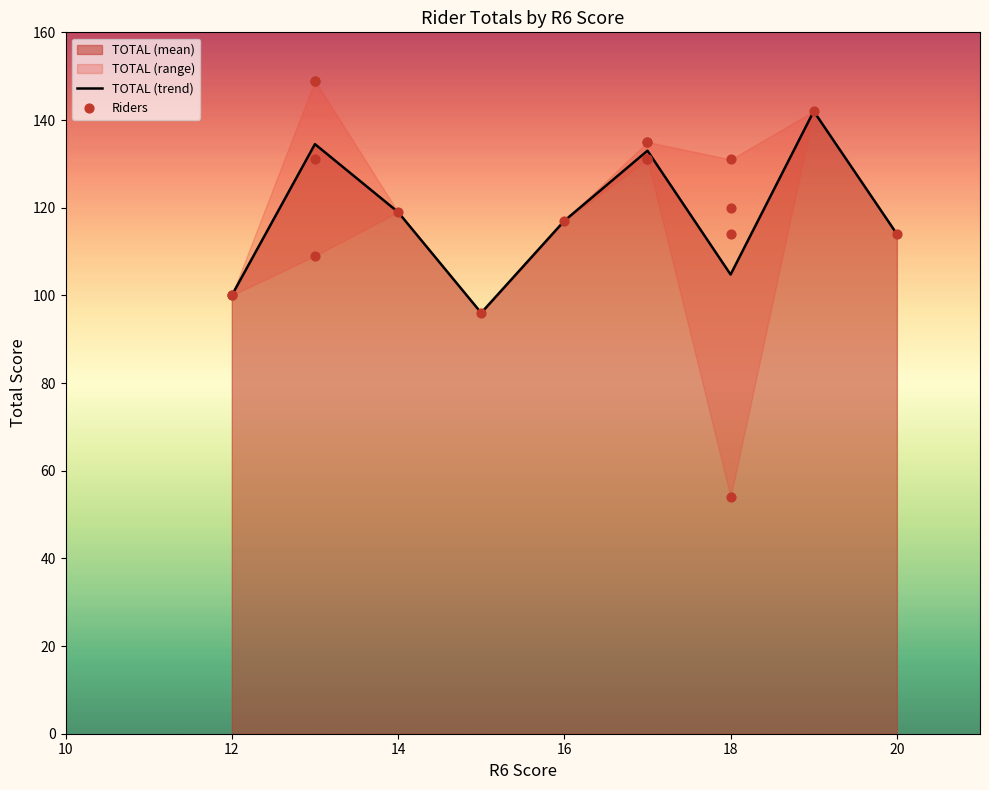

True or false: TOTAL (trend) has a value of 100.0 at 12.

True